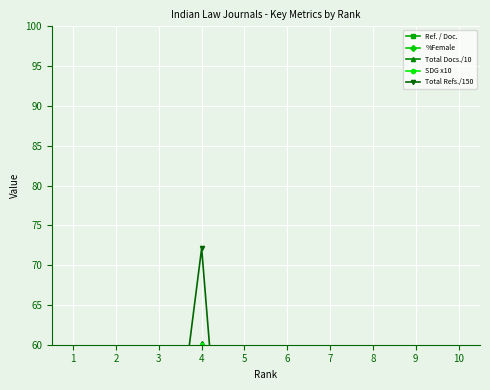

What is the total value across all series at 6?

90.1